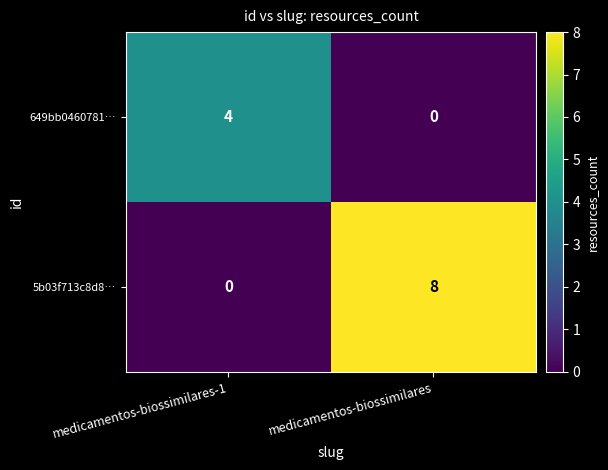

Rank the series by their maximum value, from lowest to highest.

649bb0460781…, 5b03f713c8d8…